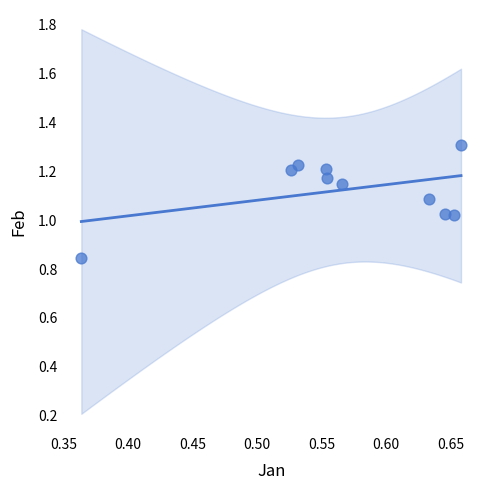

What is the range of Y values (max minus min)?

0.5